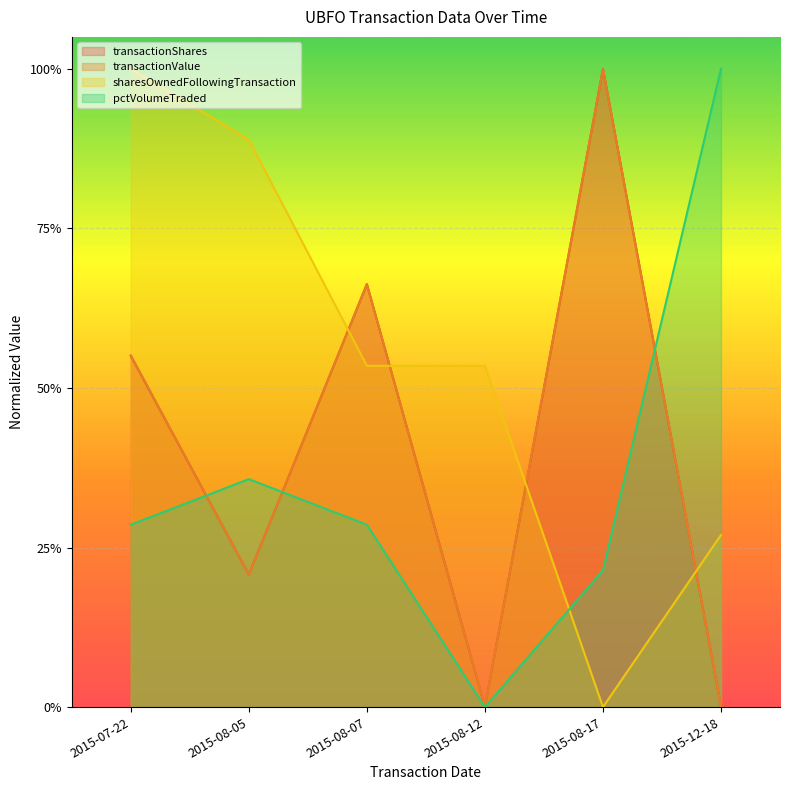

Reading left to right, transcribe all the data shown in this chart.

transactionShares: 0.6	0.2	0.7	0.0	1.0	0.0
transactionValue: 0.6	0.2	0.7	0.0	1.0	0.0
sharesOwnedFollowingTransaction: 1.0	0.9	0.5	0.5	0.0	0.3
pctVolumeTraded: 0.3	0.4	0.3	0.0	0.2	1.0